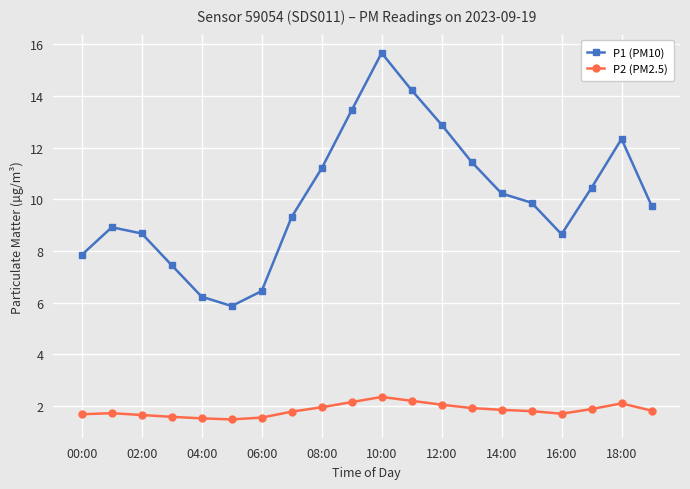

What are all the series names shown in the legend?

P1 (PM10), P2 (PM2.5)